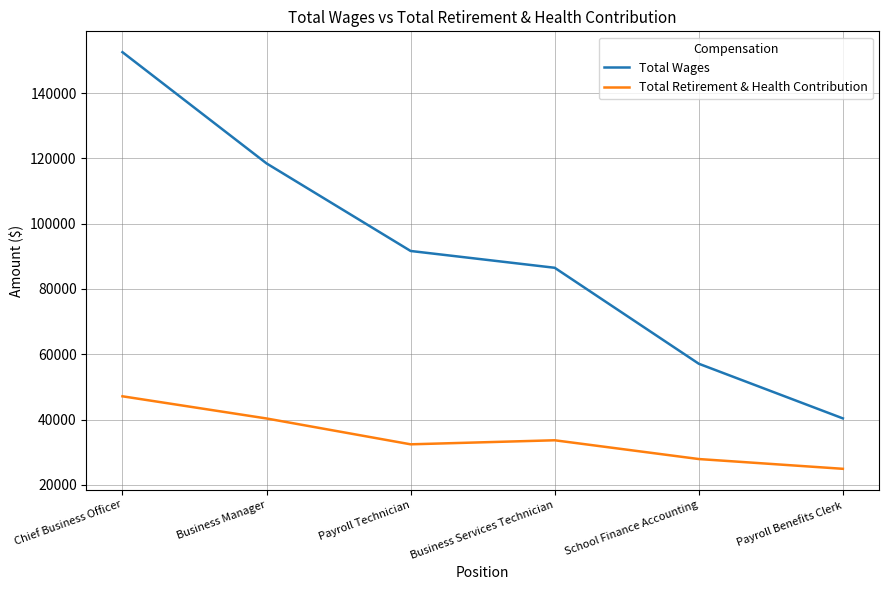

Between Chief Business Officer and Payroll Technician, which series saw the biggest shift?

Total Wages